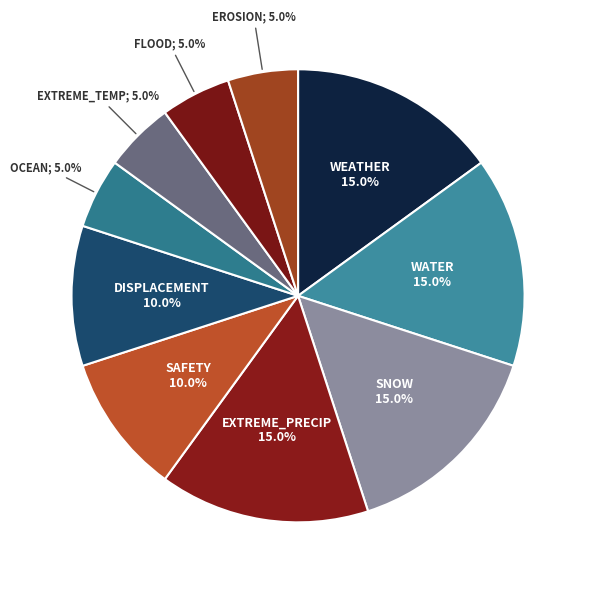

Count the number of slices in the pie.

10